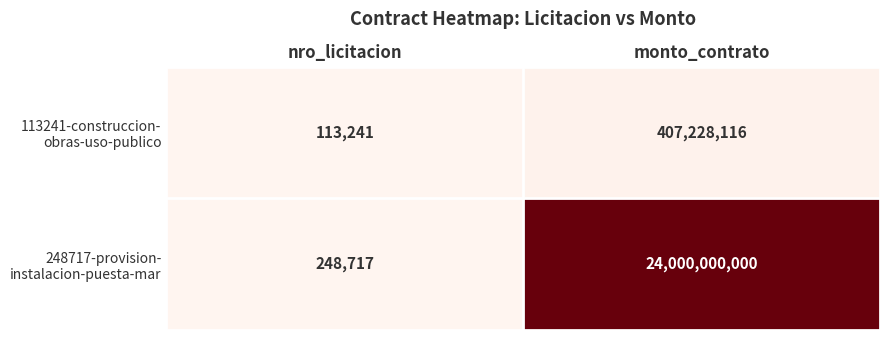

How many data points does each series have?

2